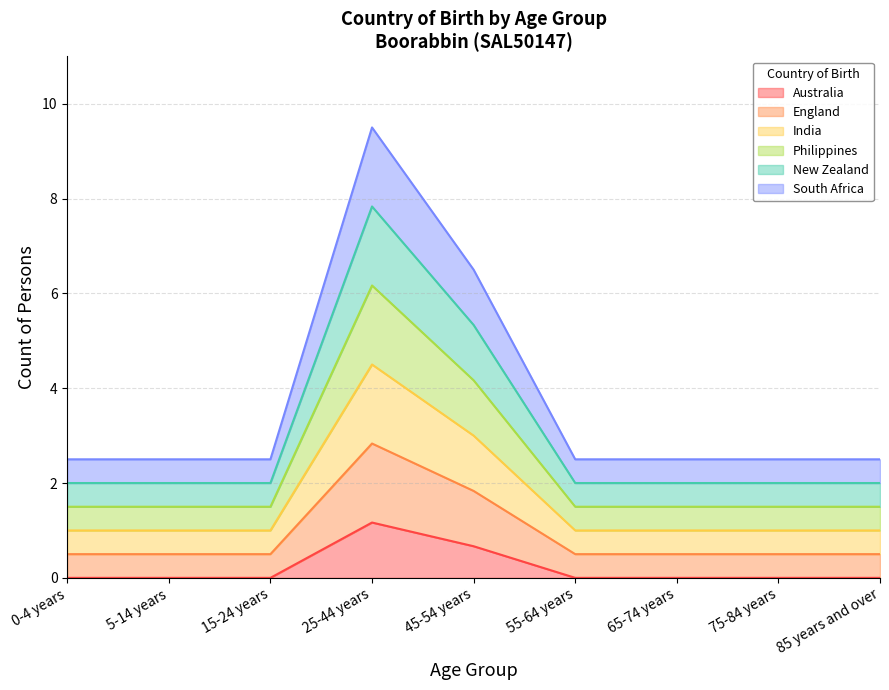

Count the number of categories in the chart.

9